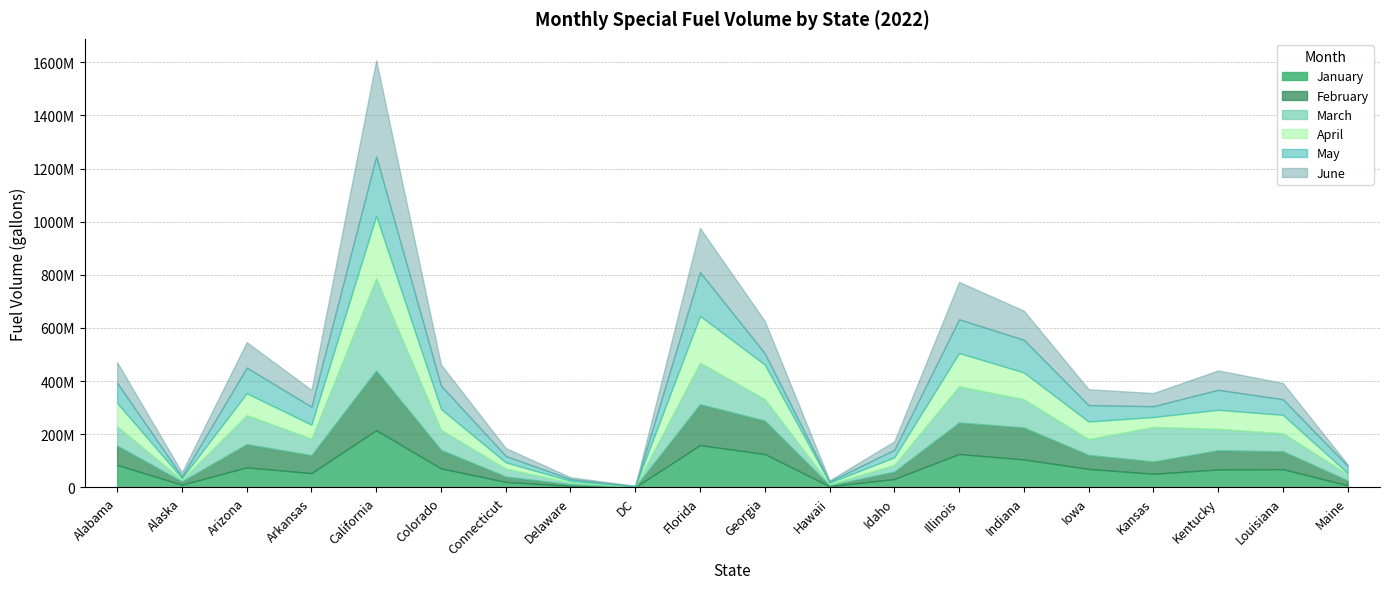

How many values in the February series exceed 67365657?

9